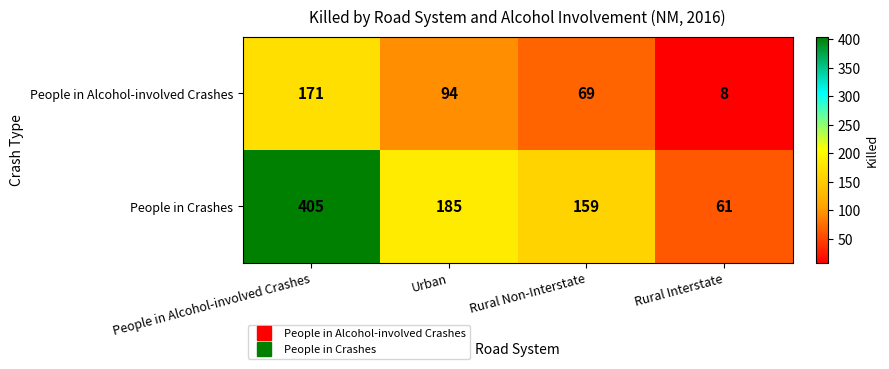

Which series has the largest total across all categories?

People in Crashes